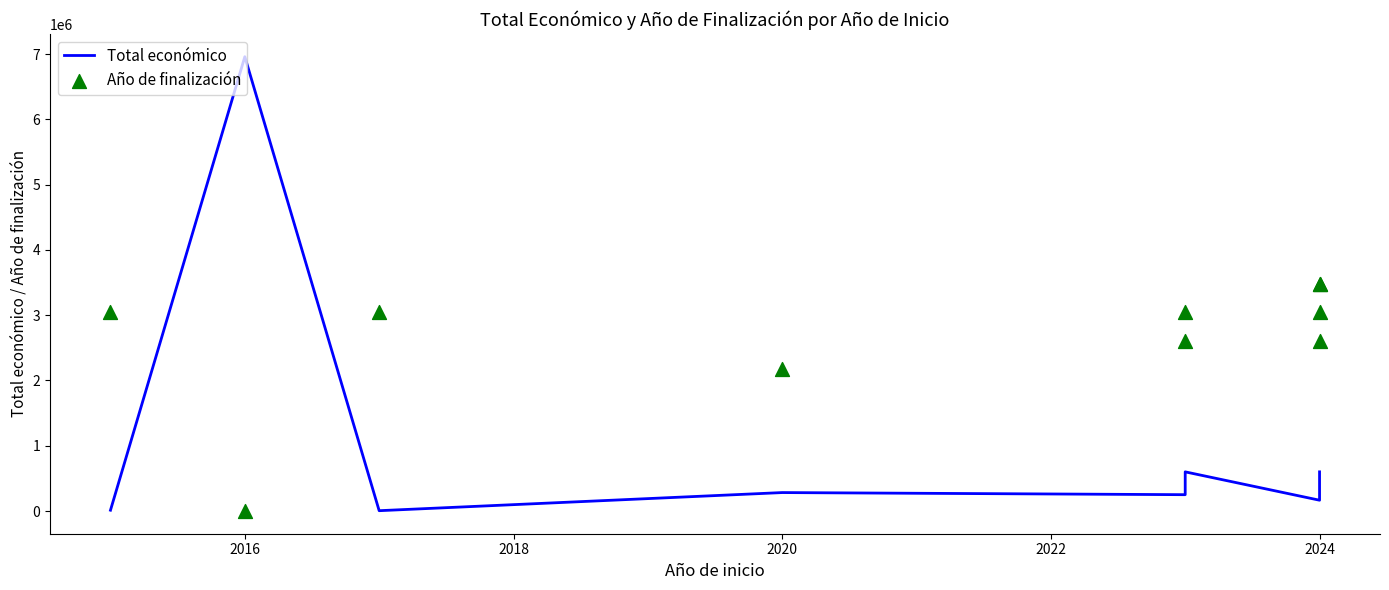

Which series has the largest Y range (max minus min)?

Total económico